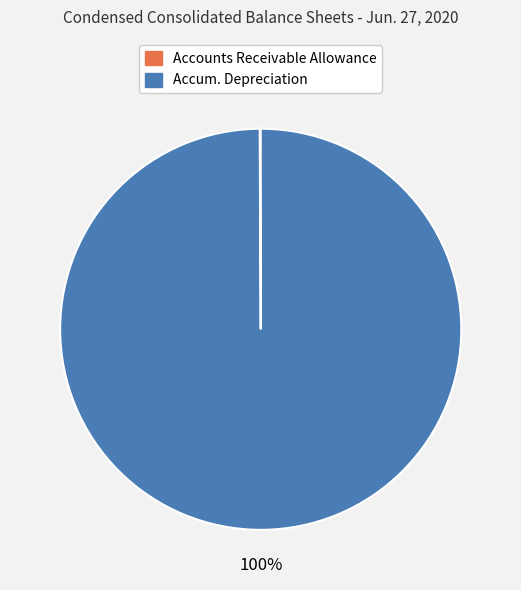

Does any single category account for the majority?

Yes